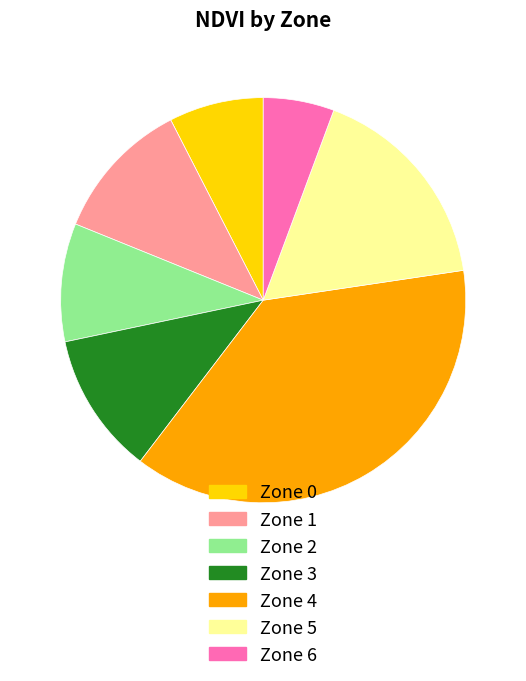

Approximately how many times larger is the value at Zone 6 compared to Zone 5?

0.3